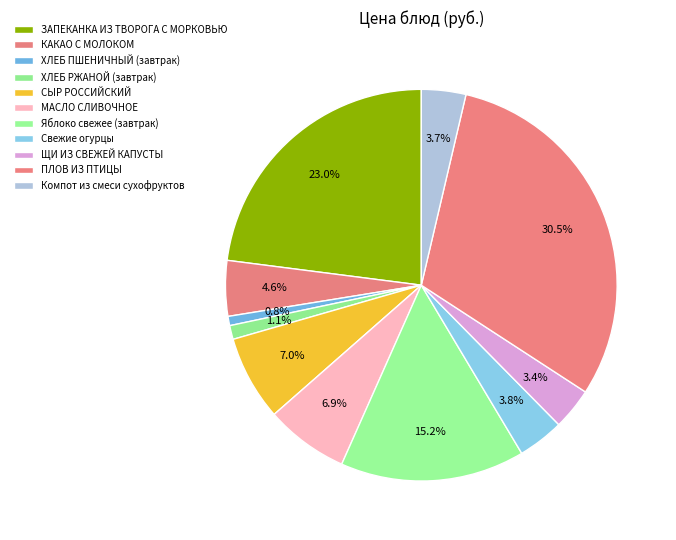

To the nearest percent, what is the average slice percentage?

9%